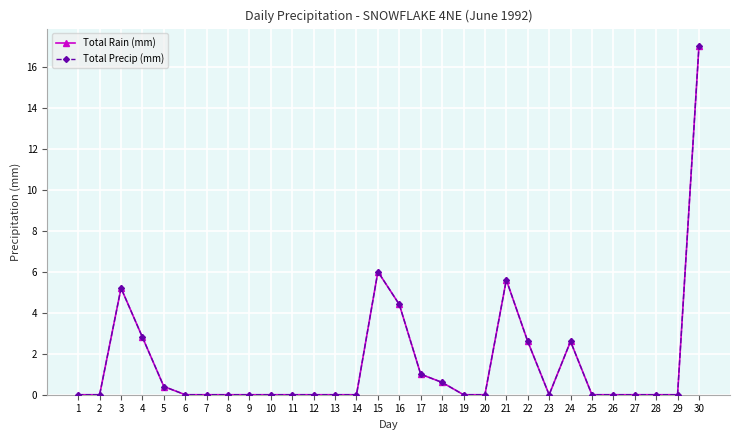

Is this an area chart (filled region under the line)?

No